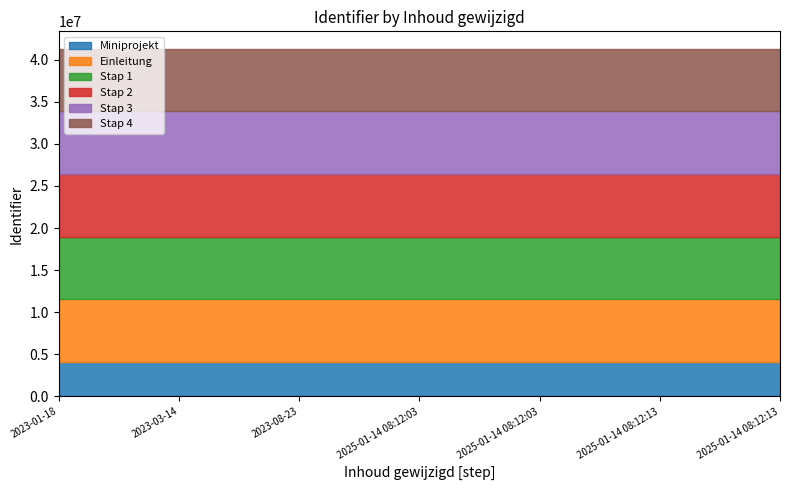

What is the sum of the Stap 2 values at 2023-03-14 and 2025-01-14 08:12:13?

14877040